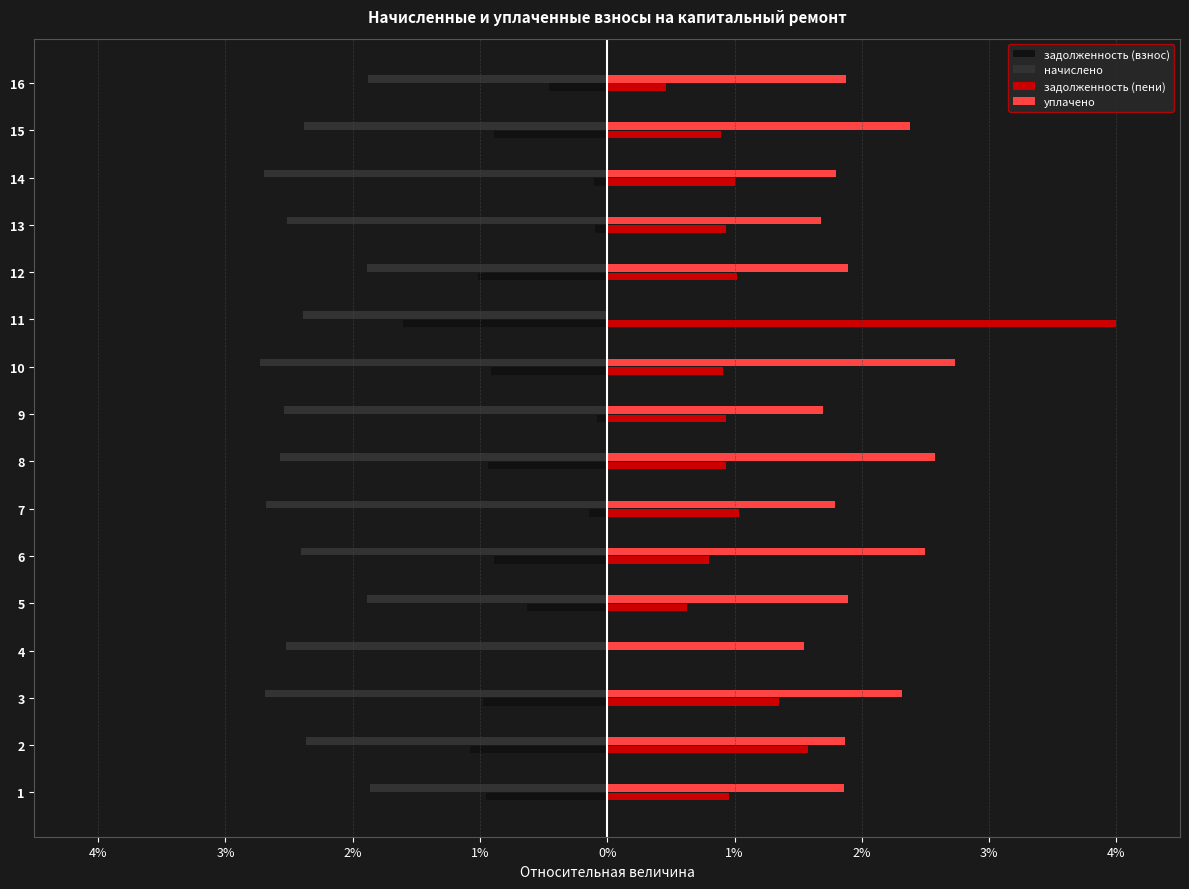

At 15, list the series in order from largest to smallest.

уплачено, задолженность (пени), задолженность (взнос), начислено